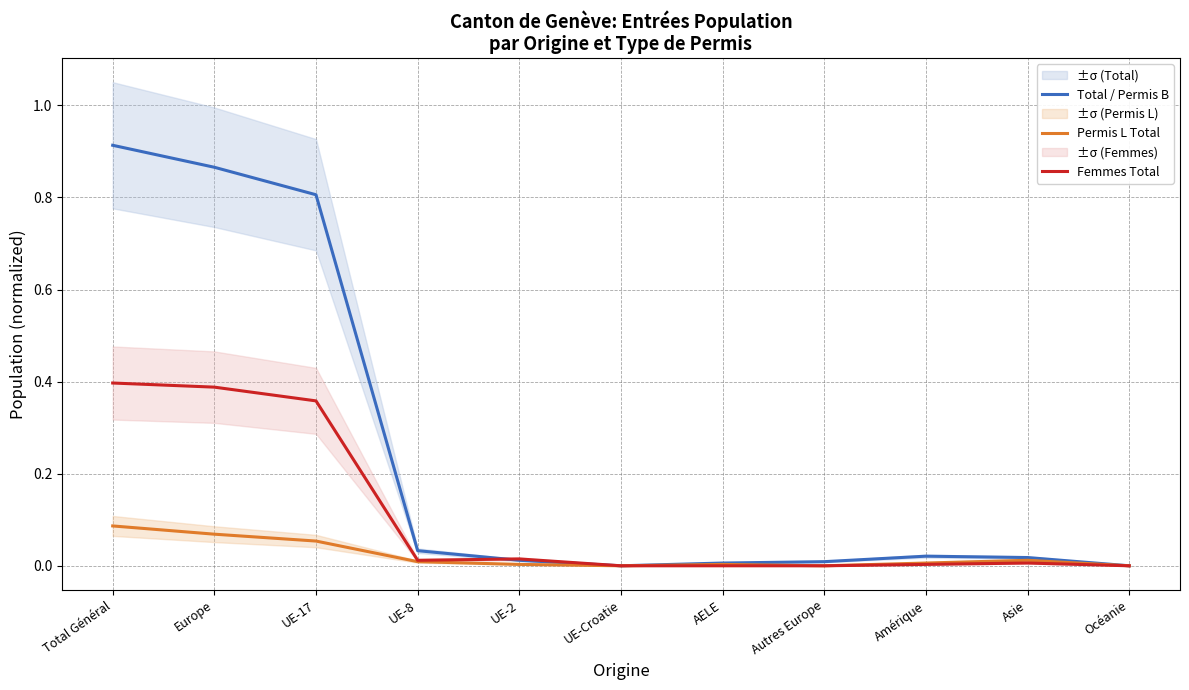

Which series changed the most between UE-17 and UE-Croatie?

Total / Permis B